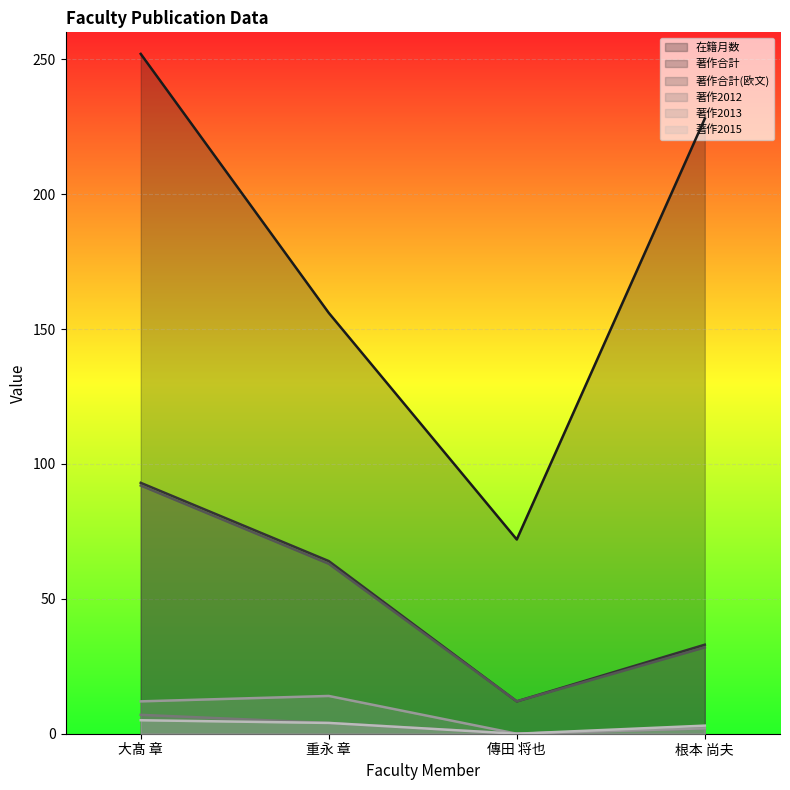

At which category is the sum across all series the highest?

大髙 章